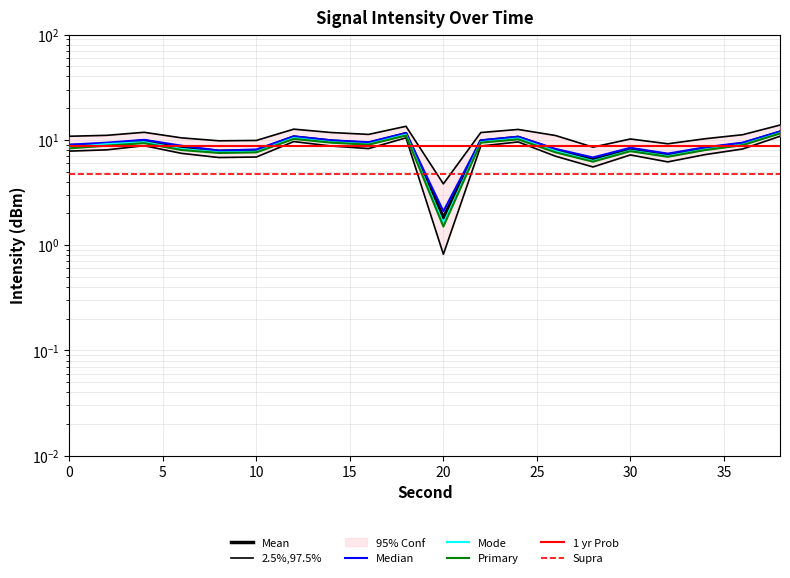

What is the difference between the Upper bound values at 0 and 20?

7.0